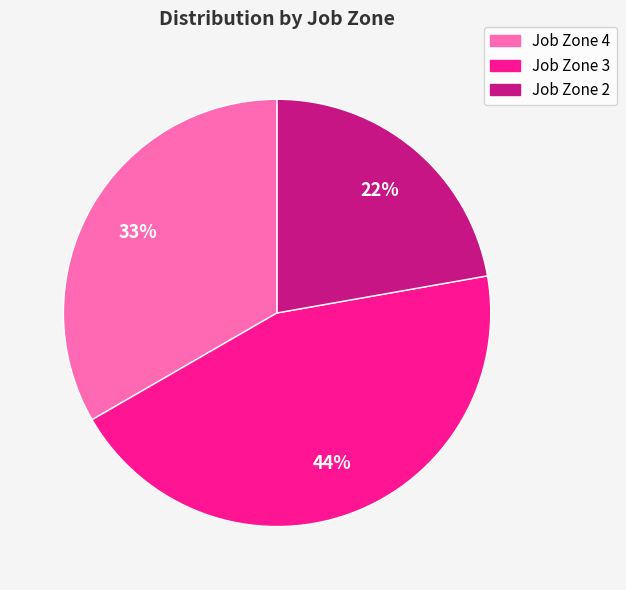

Does any single category account for the majority?

No